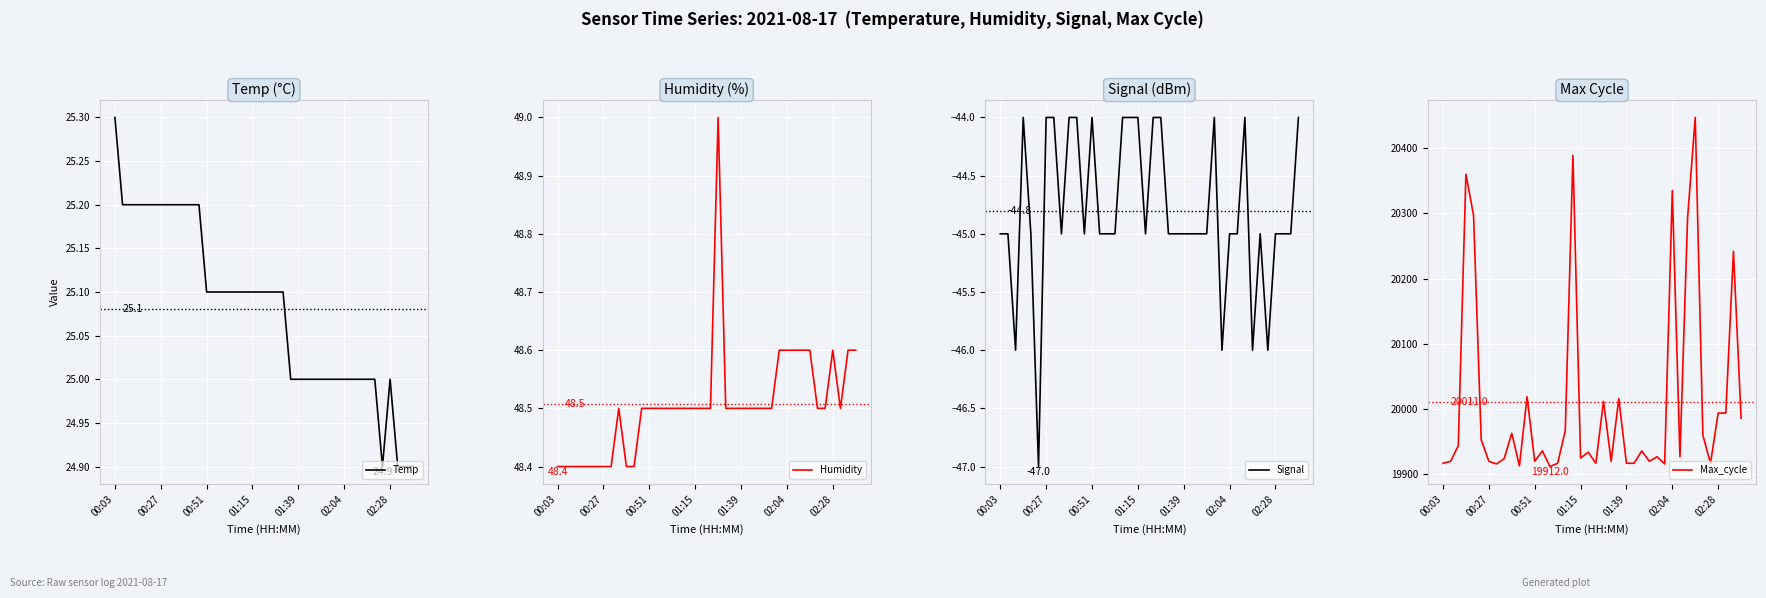

What is the difference between the highest and lowest values at 17?

20433.0